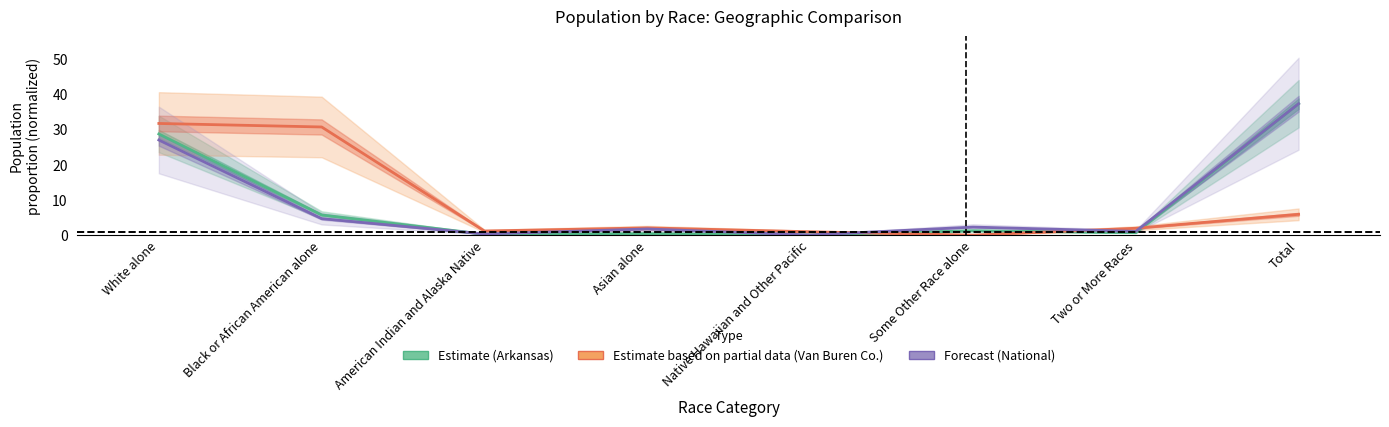

Which category has the lowest value in the Estimate (Arkansas) series?

Native Hawaiian and Other Pacific